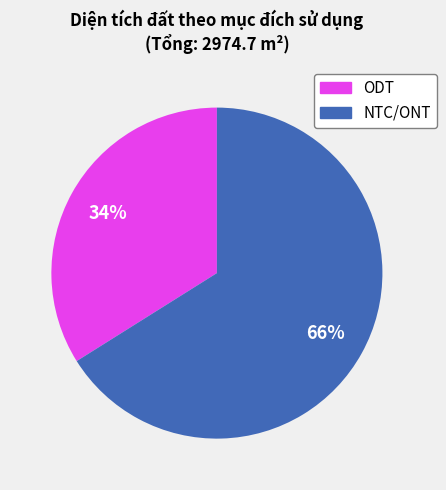

Is there any slice that represents more than half of the pie?

Yes